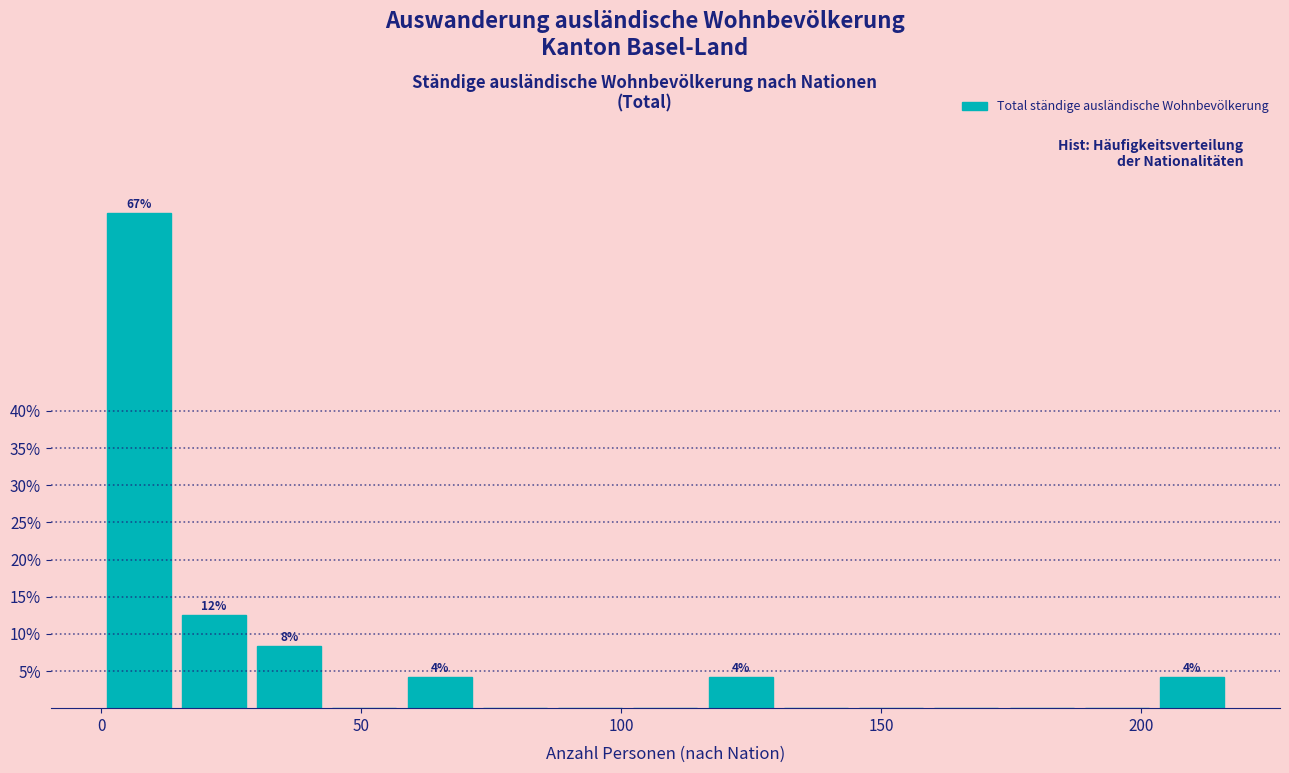

Around what value on the x-axis is the tallest bar? Give the approximate position of its centre, as read against the axis.

5